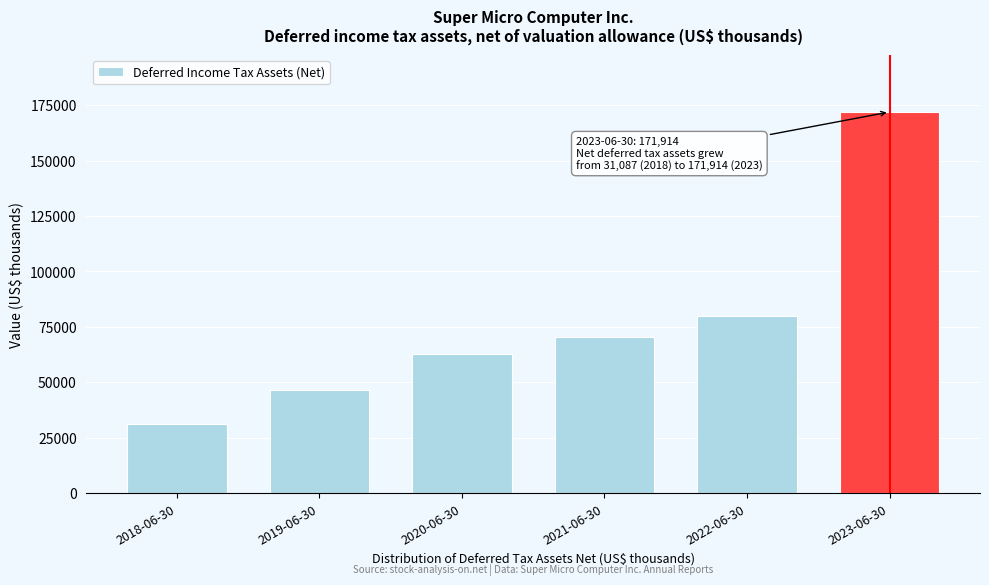

Reading left to right, list all the values displayed in this chart.

2018-06-30=31087	2019-06-30=46532	2020-06-30=62938	2021-06-30=70256	2022-06-30=80107	2023-06-30=171914